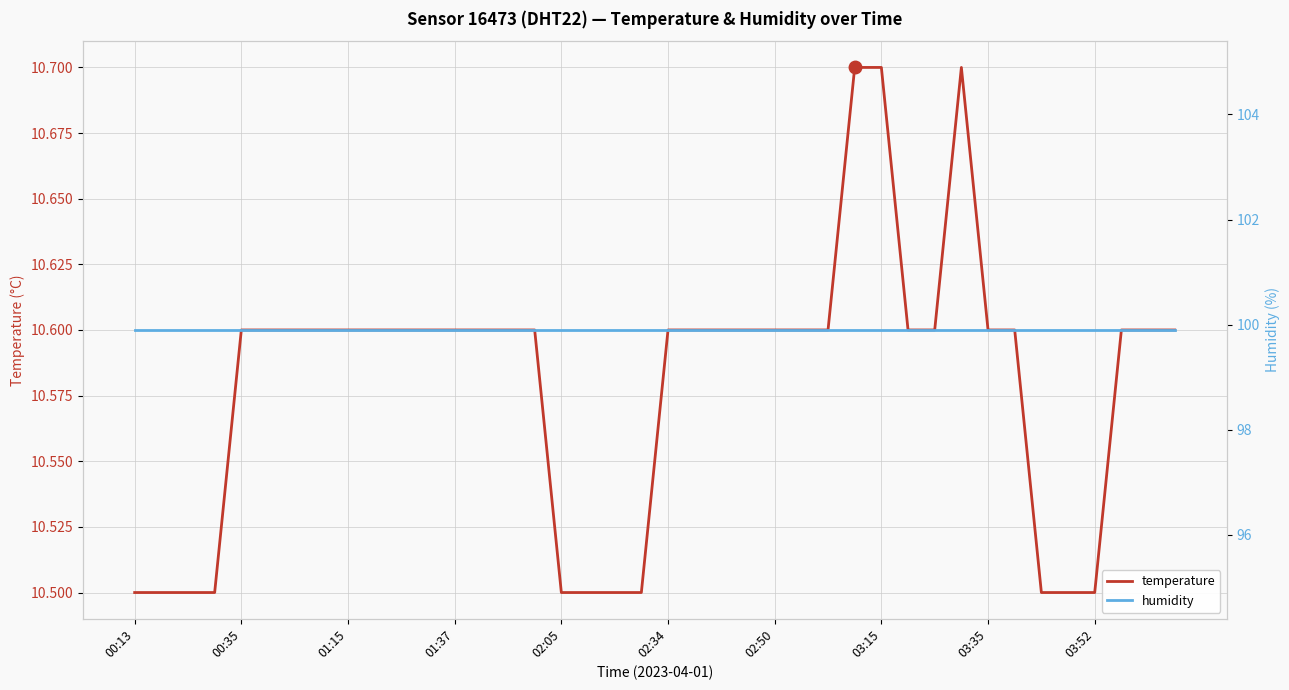

The temperature series shows 5.7 at 02:34. True or false?

False